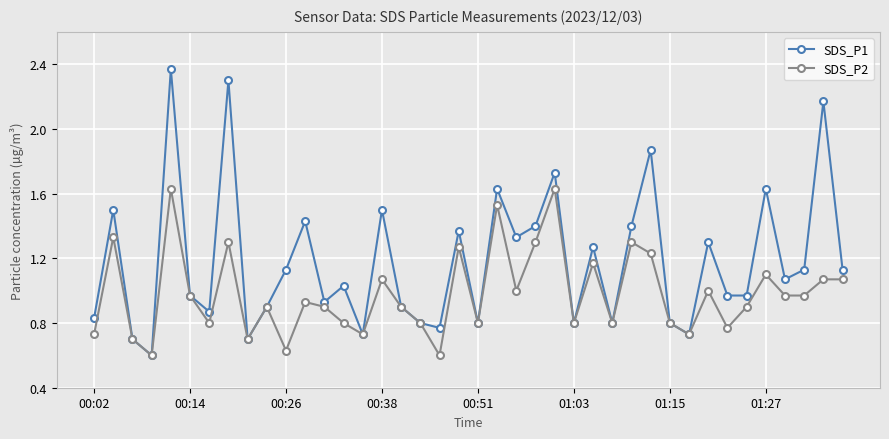

True or false: SDS_P1 has more than 0 interior local peaks.

True